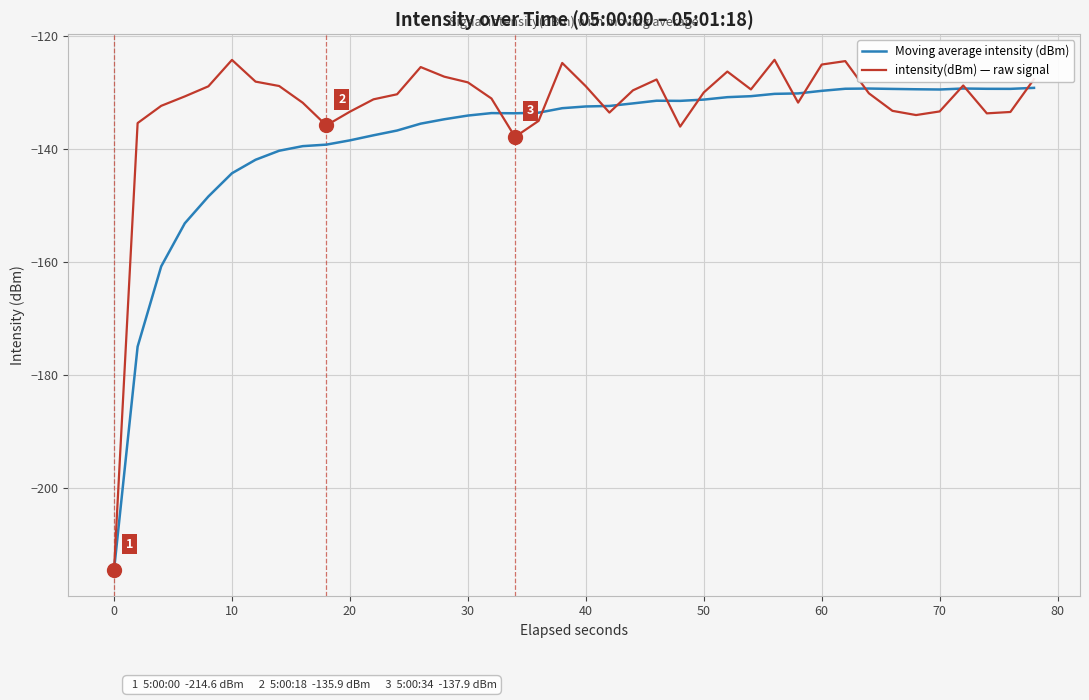

What is the maximum value shown in the chart?

-124.3